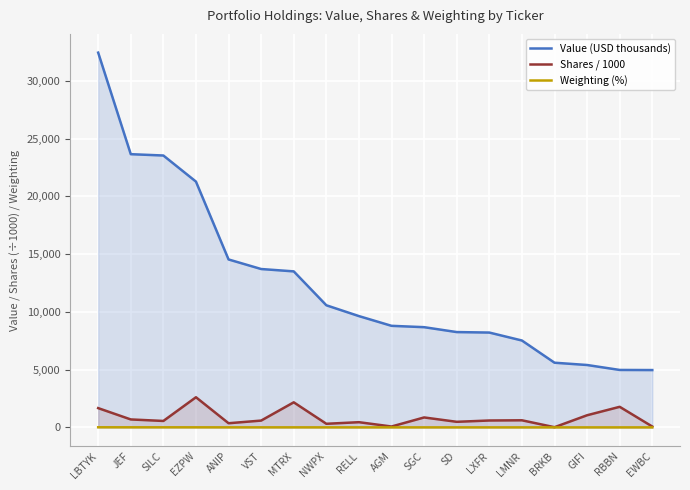

Reading right to left, list all the values displayed in this chart.

Value (USD thousands): 4965.0	4975.0	5403.0	5601.0	7524.0	8212.0	8254.0	8678.0	8795.0	9637.0	10574.0	13509.0	13713.0	14541.0	21281.0	23541.0	23656.0	32448.0
Shares / 1000: 75.3	1783.3	1053.2	18.1	616.2	598.5	484.6	862.6	78.0	451.8	313.8	2171.9	591.1	361.4	2611.2	558.5	690.1	1670.0
Weighting (%): 1.7	1.7	1.9	2.0	2.6	2.9	2.9	3.0	3.1	3.4	3.7	4.7	4.8	5.1	7.4	8.2	8.3	11.3